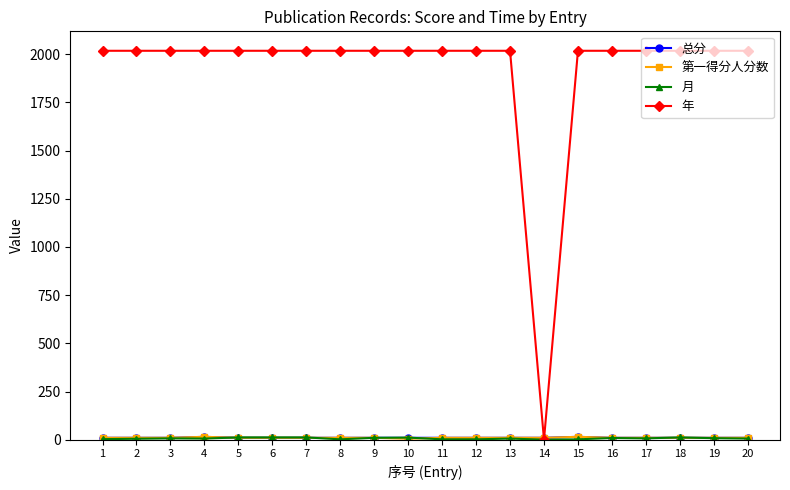

Which series has the largest range (max minus min)?

年